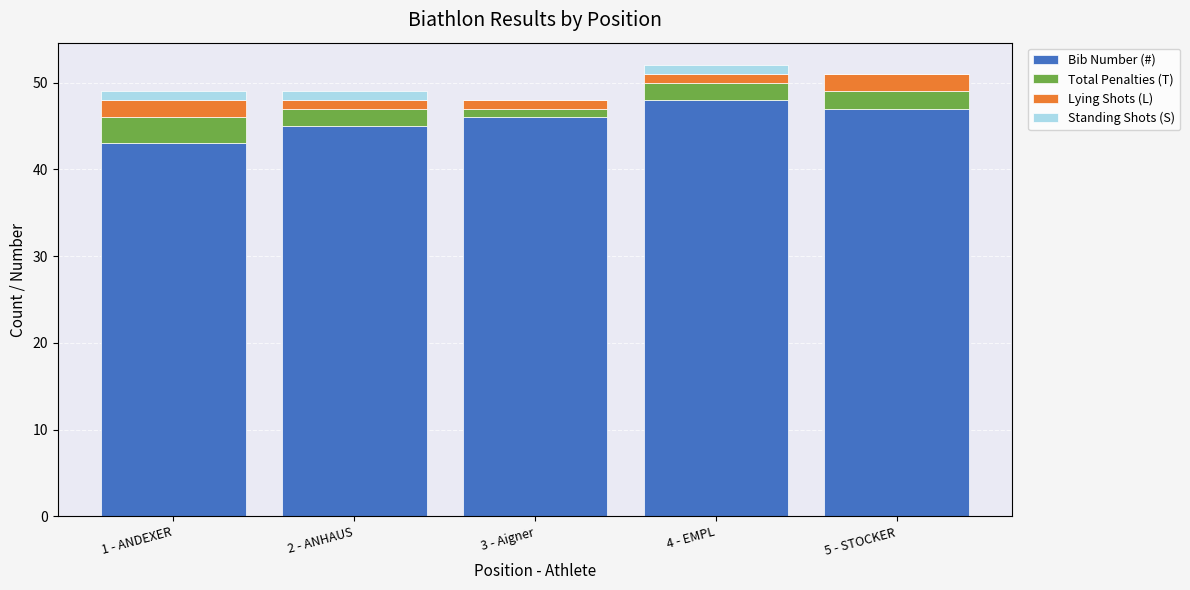

Is it true that Bib Number (#) equals 45 at 2 - ANHAUS?

True